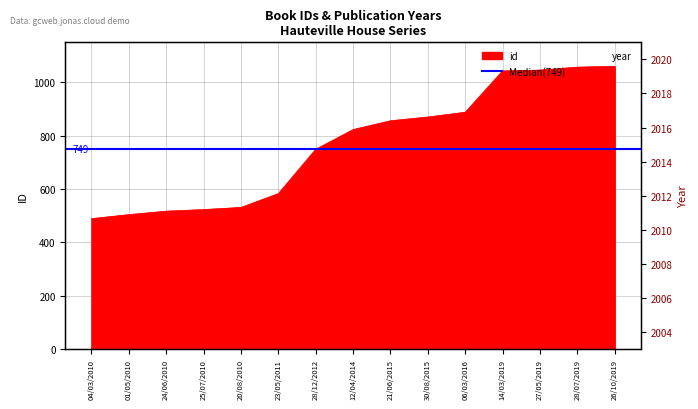

What is the minimum value shown in the chart?

489